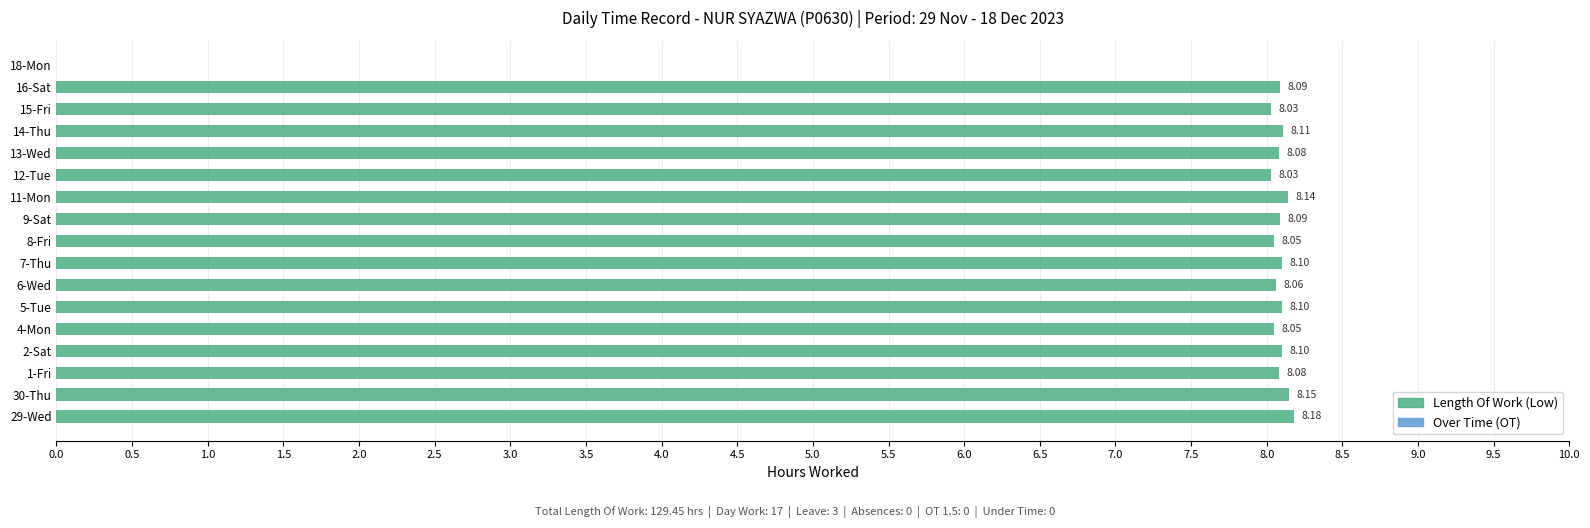

Approximately how many times larger is the value at 30-Thu compared to 2-Sat?

1.0